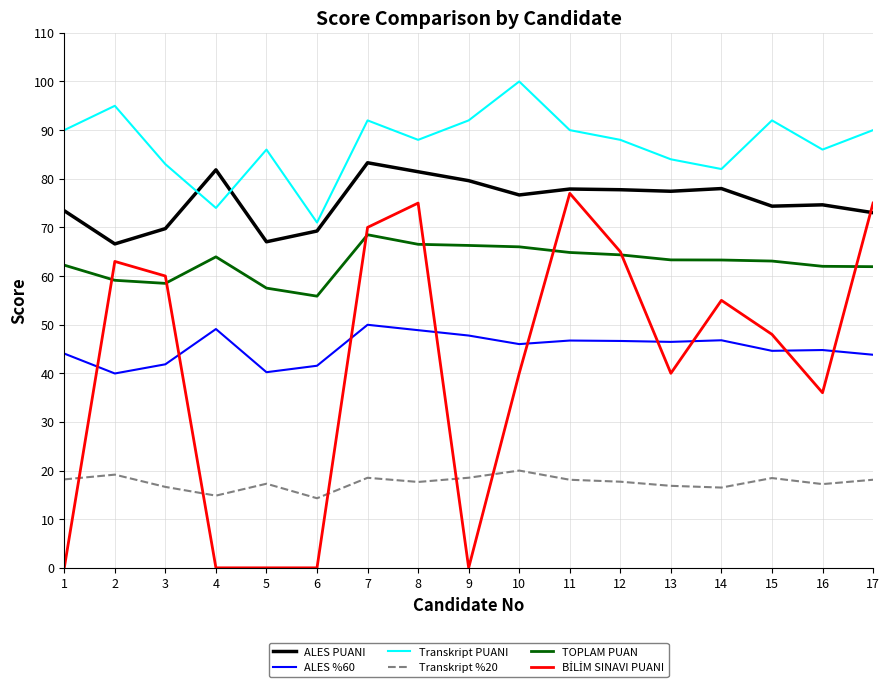

True or false: Transkript %20 and ALES %60 cross at least once.

False